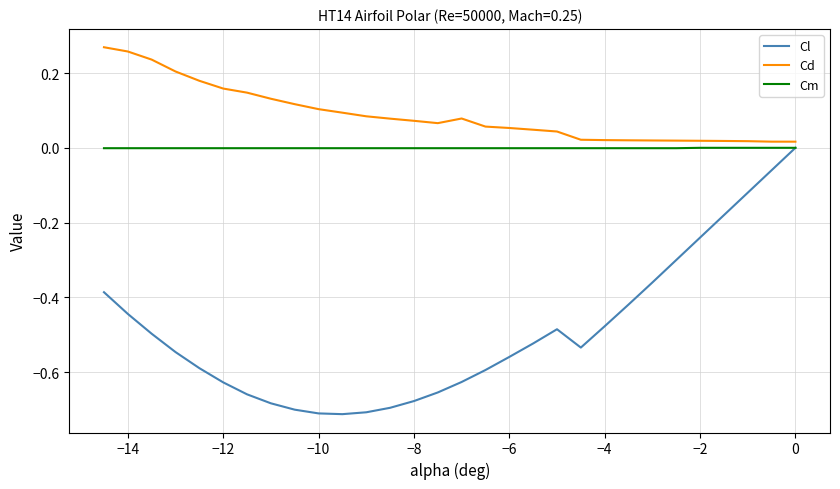

Which series has the widest spread of values?

Cl